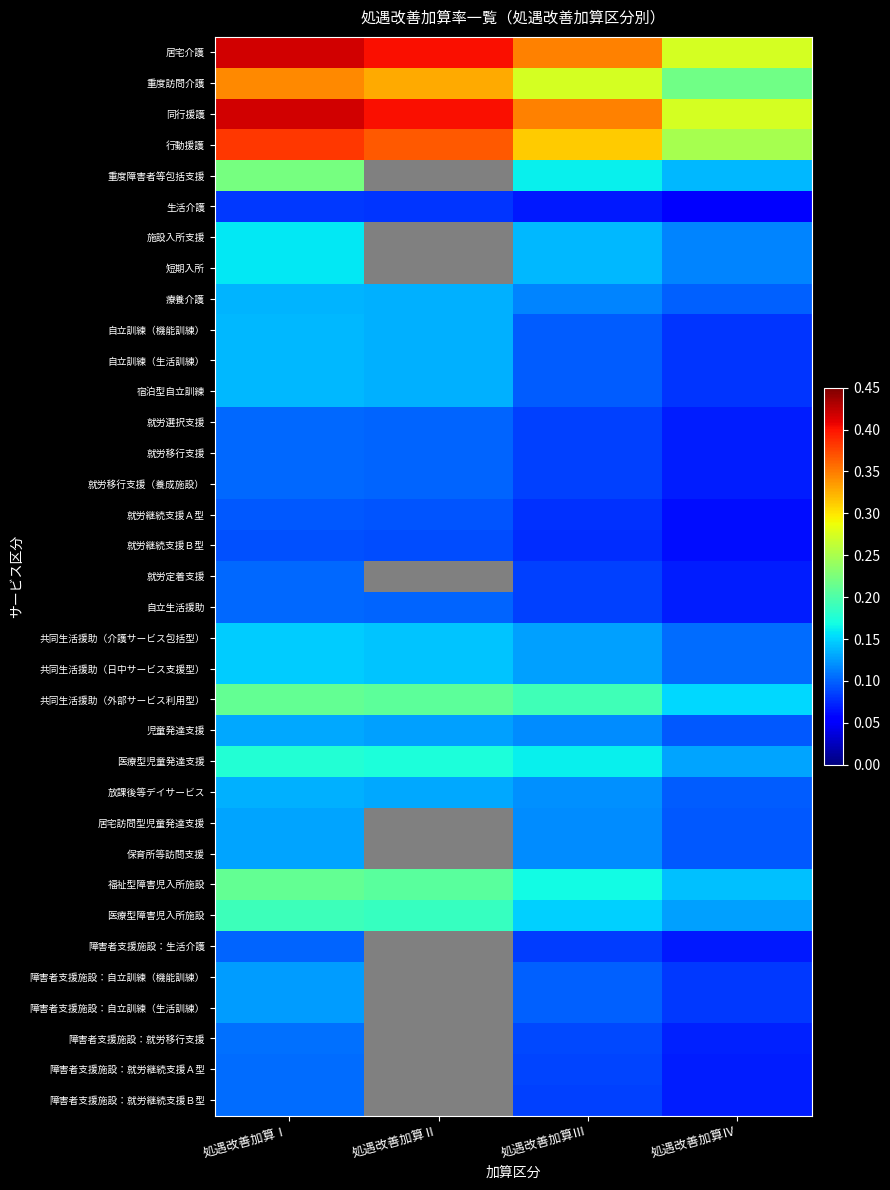

Which series has the largest total across all categories?

居宅介護